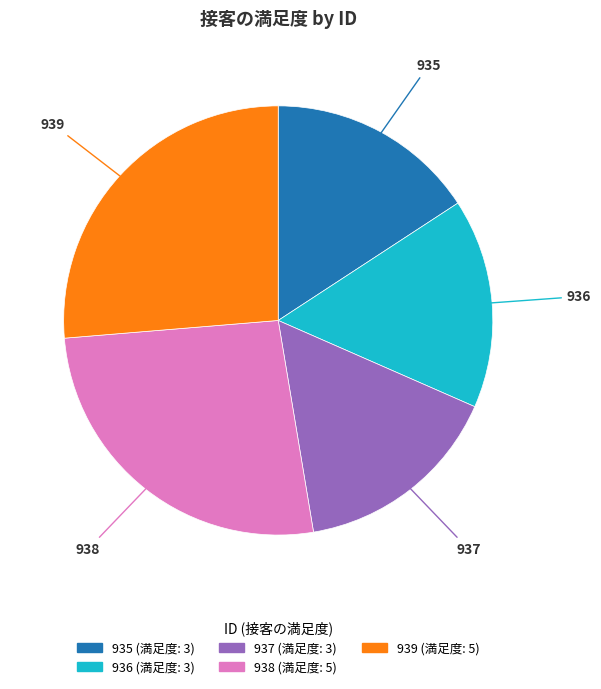

Approximately how many times larger is the value at 935 compared to 937?

1.0